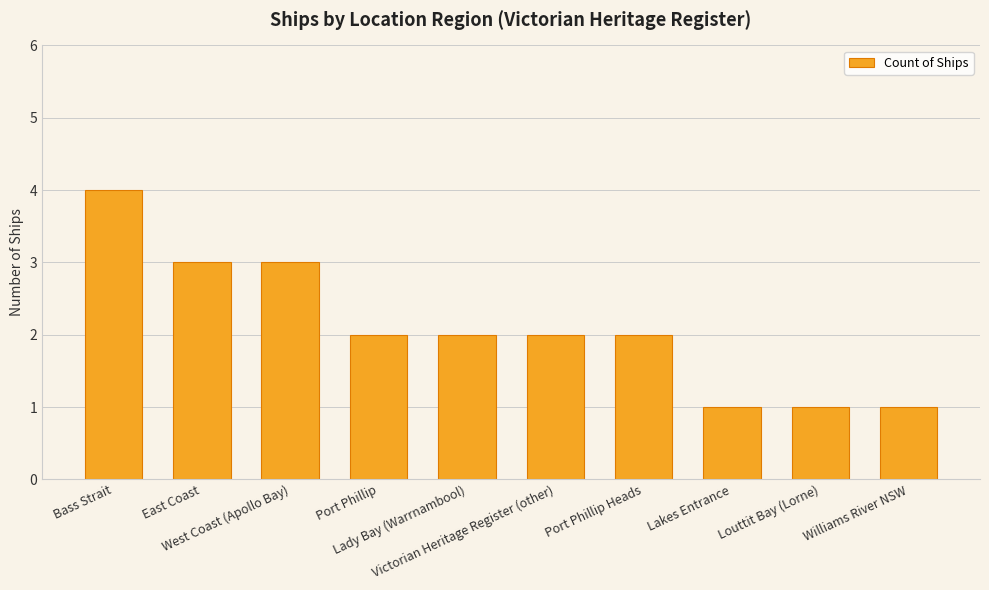

Reading left to right, extract all data points from this chart.

Bass Strait=4	East Coast=3	West Coast (Apollo Bay)=3	Port Phillip=2	Lady Bay (Warrnambool)=2	Victorian Heritage Register (other)=2	Port Phillip Heads=2	Lakes Entrance=1	Louttit Bay (Lorne)=1	Williams River NSW=1